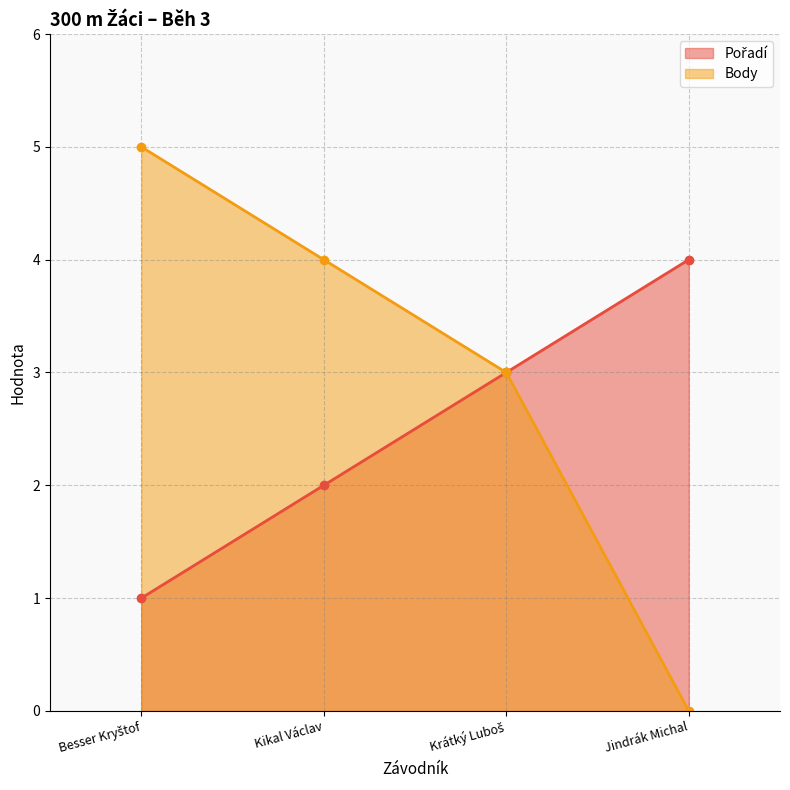

What is the difference between the Pořadí values at Besser Kryštof and Krátký Luboš?

2